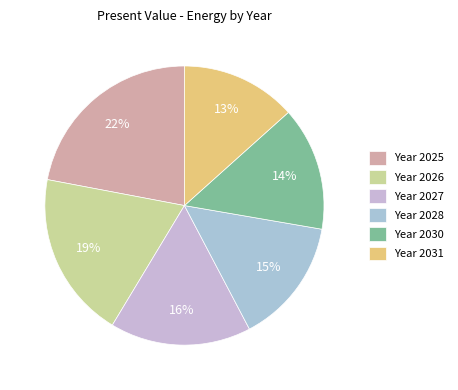

What is the largest slice in the pie chart?

Year 2025